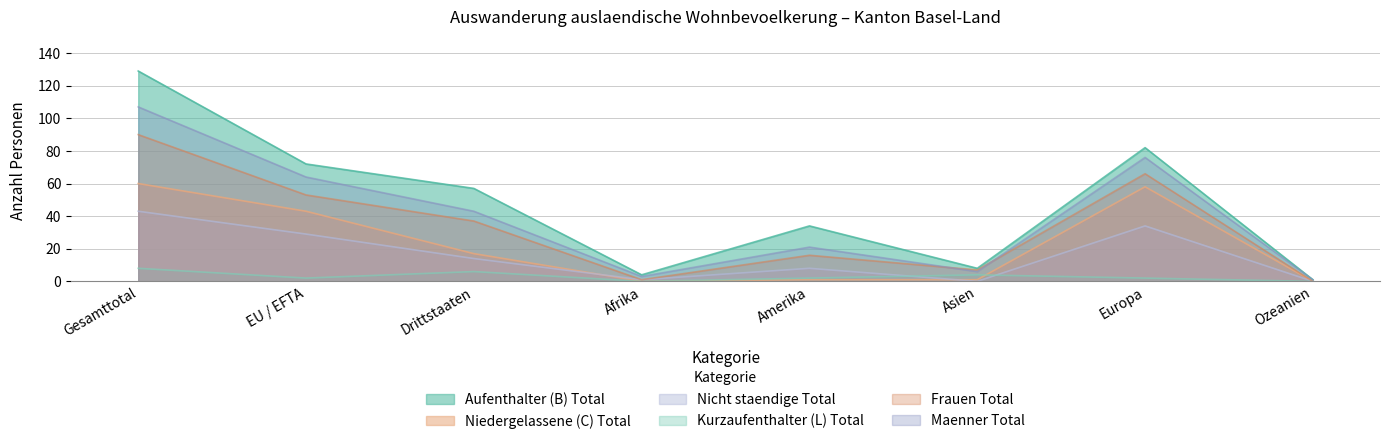

What are all the series names shown in the legend?

Aufenthalter (B) Total, Niedergelassene (C) Total, Nicht staendige Total, Kurzaufenthalter (L) Total, Frauen Total, Maenner Total